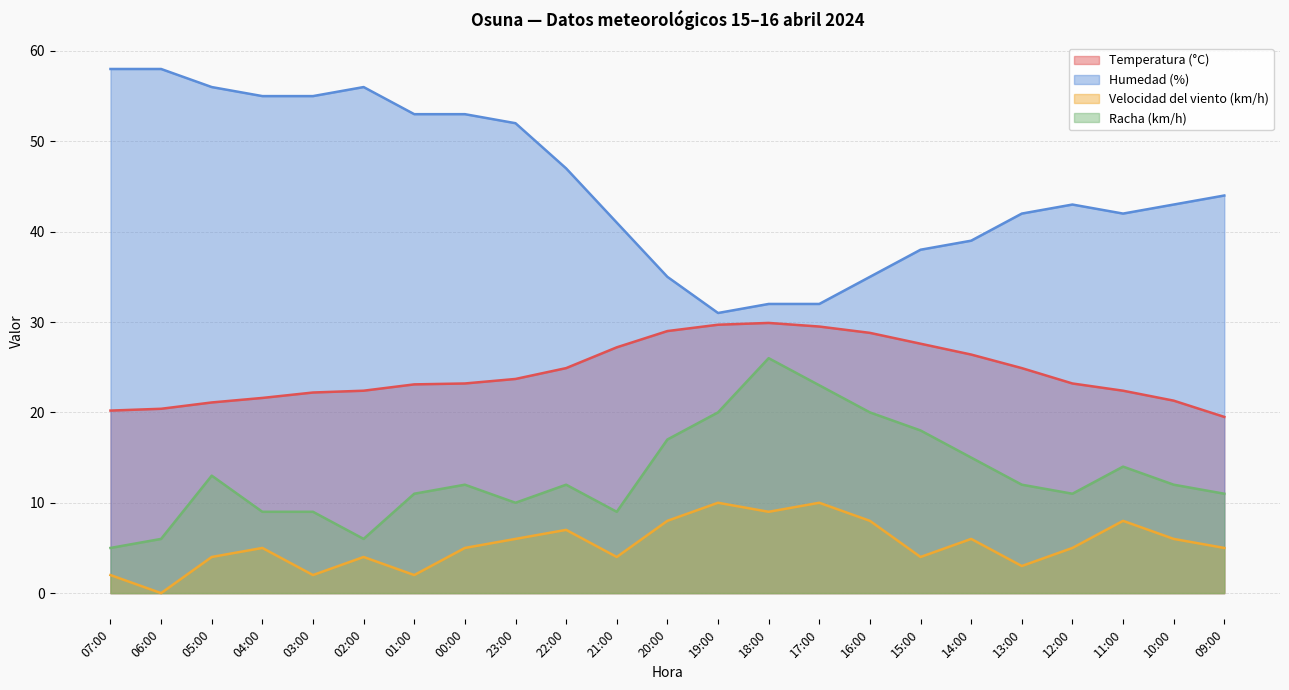

What are all the series names shown in the legend?

Temperatura (°C), Humedad (%), Velocidad del viento (km/h), Racha (km/h)